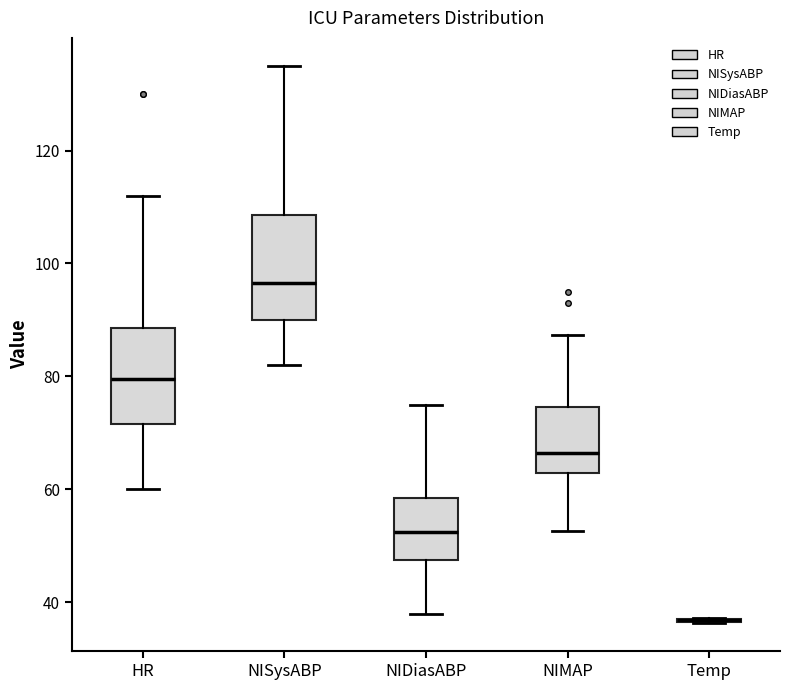

Reading left to right, read every box against the y-axis: the position of its median line, the range the box covers, and the ends of its whiskers. The values are not printed on the chart, so give them approximately, as read against the axis.

HR: median 80, box 72 to 88, whiskers 60 to 112
NISysABP: median 96, box 90 to 108, whiskers 82 to 136
NIDiasABP: median 52, box 48 to 58, whiskers 38 to 76
NIMAP: median 66, box 62 to 74, whiskers 52 to 88
Temp: box collapsed to a line at 36, whiskers 36 to 38